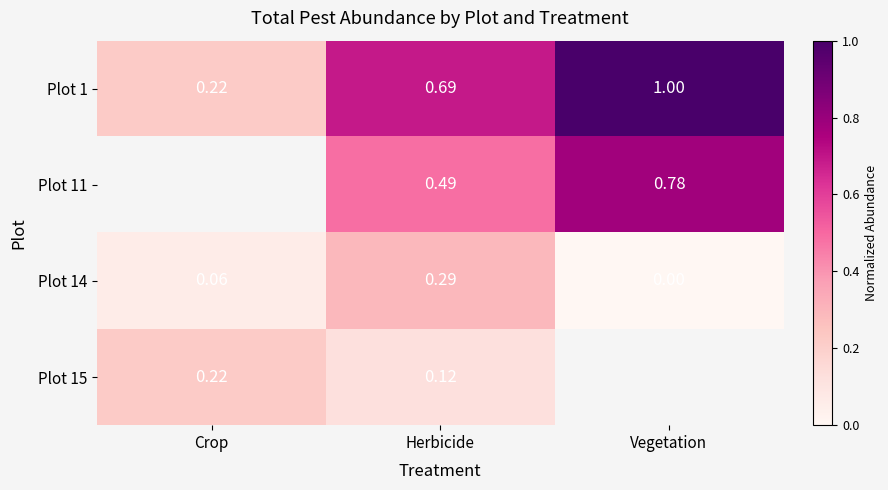

At which label does Plot 14 reach its peak?

Herbicide